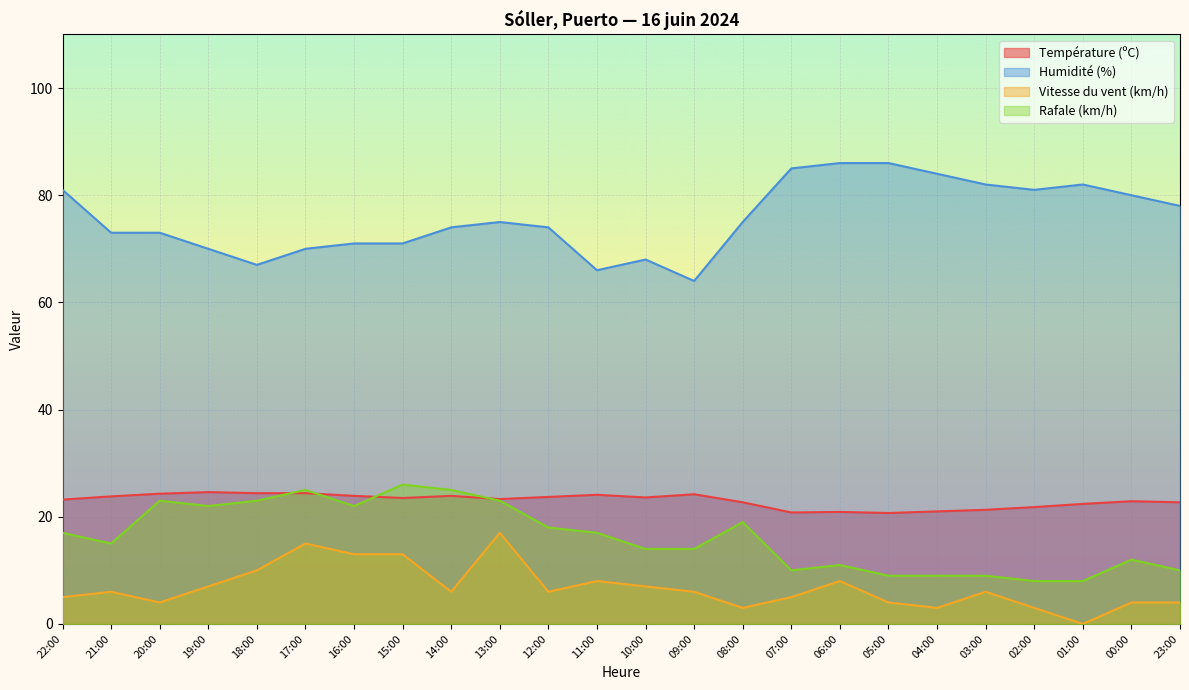

Rank the series at 07:00 from highest to lowest value.

Humidité (%), Température (ºC), Rafale (km/h), Vitesse du vent (km/h)